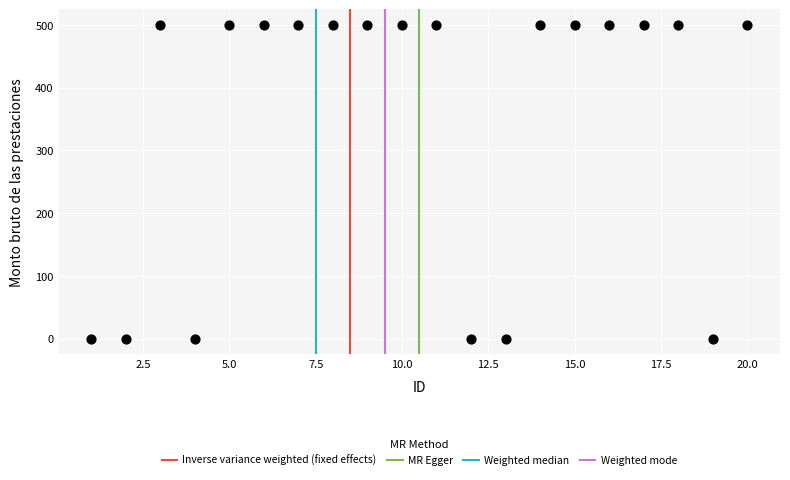

What is the range of X values (max minus min)?

19